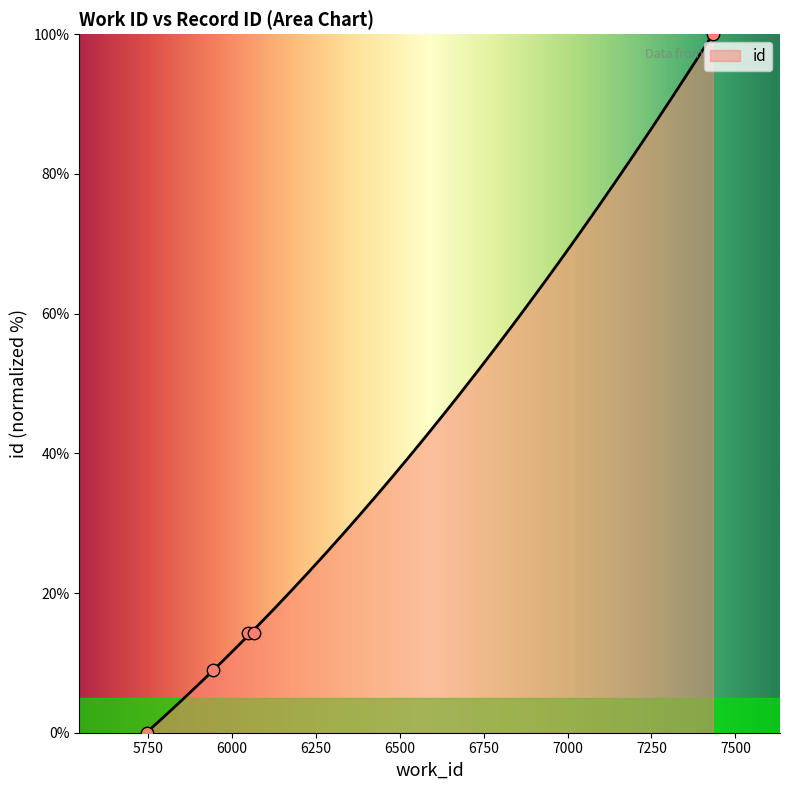

What is the change in value from 5746 to 6066?

+14.3